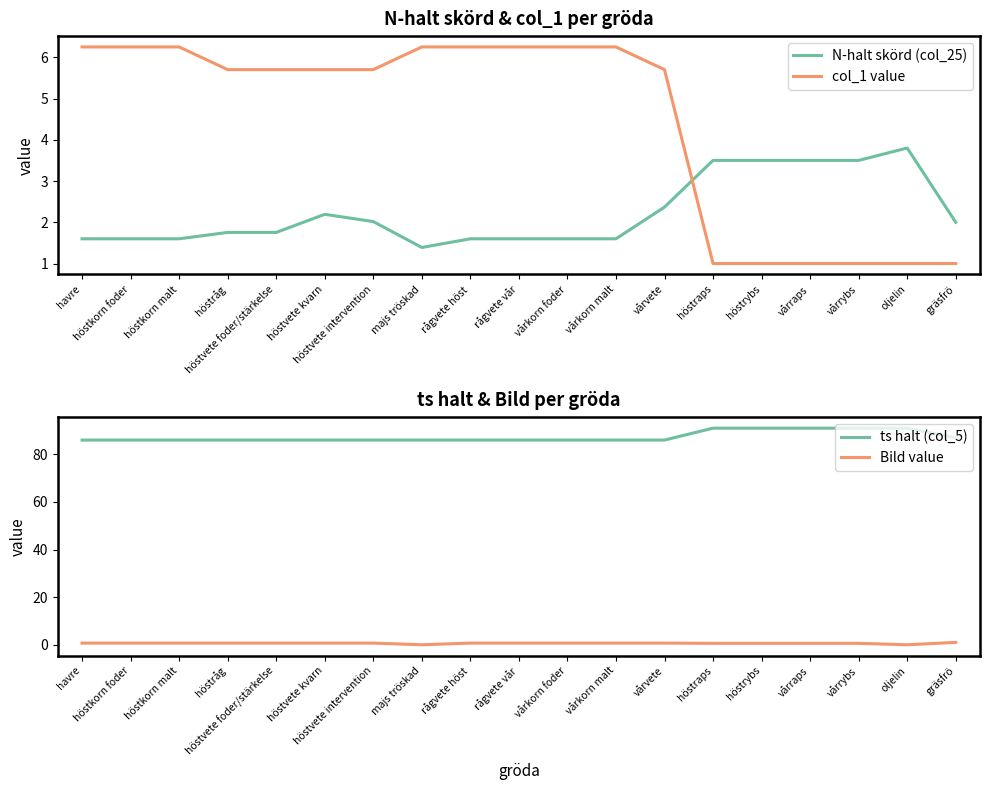

At which label is N-halt skörd (col_25) closest to 2?

gräsfrö